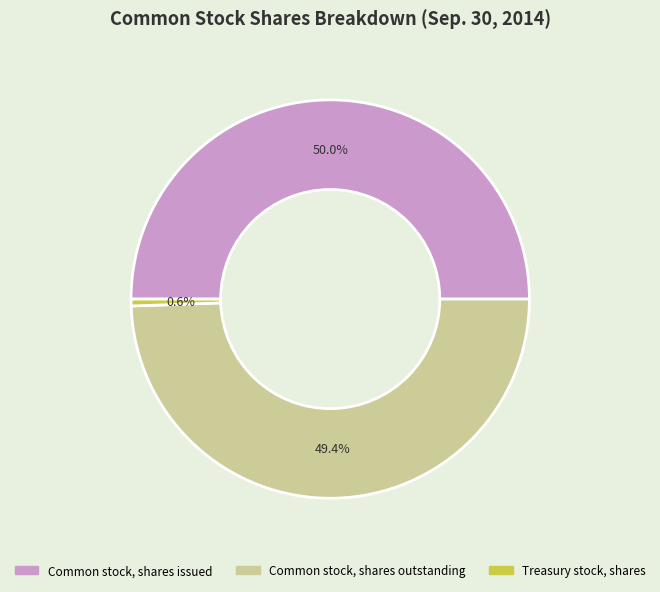

Which slice is the smallest?

Treasury stock, shares